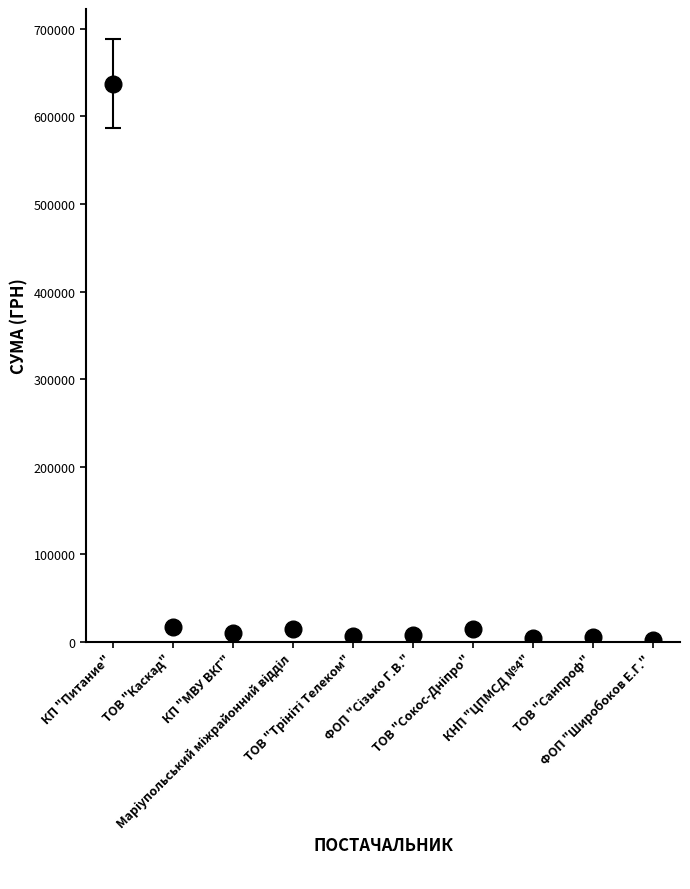

What is the value of the 4th point from the left?

14570.8